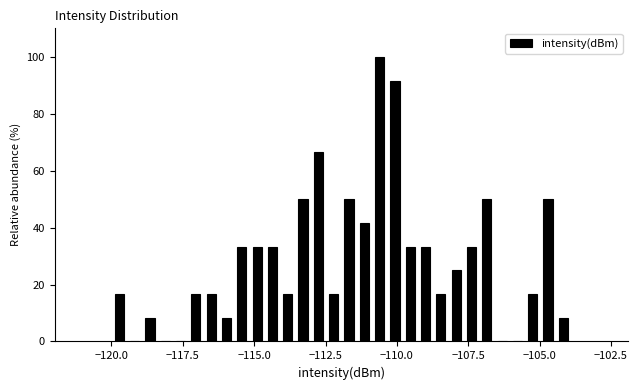

Read against the x-axis, roughly where is the centre of the tallest bar?

-110.5